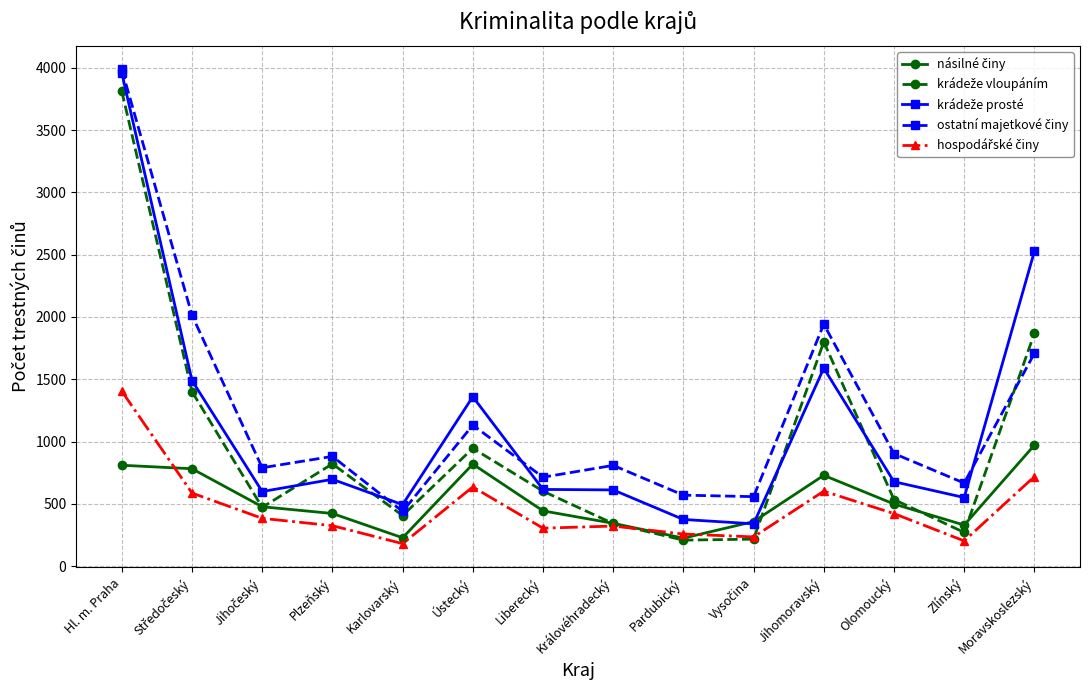

What is the spread (max minus min) of values at Hl. m. Praha?

3176